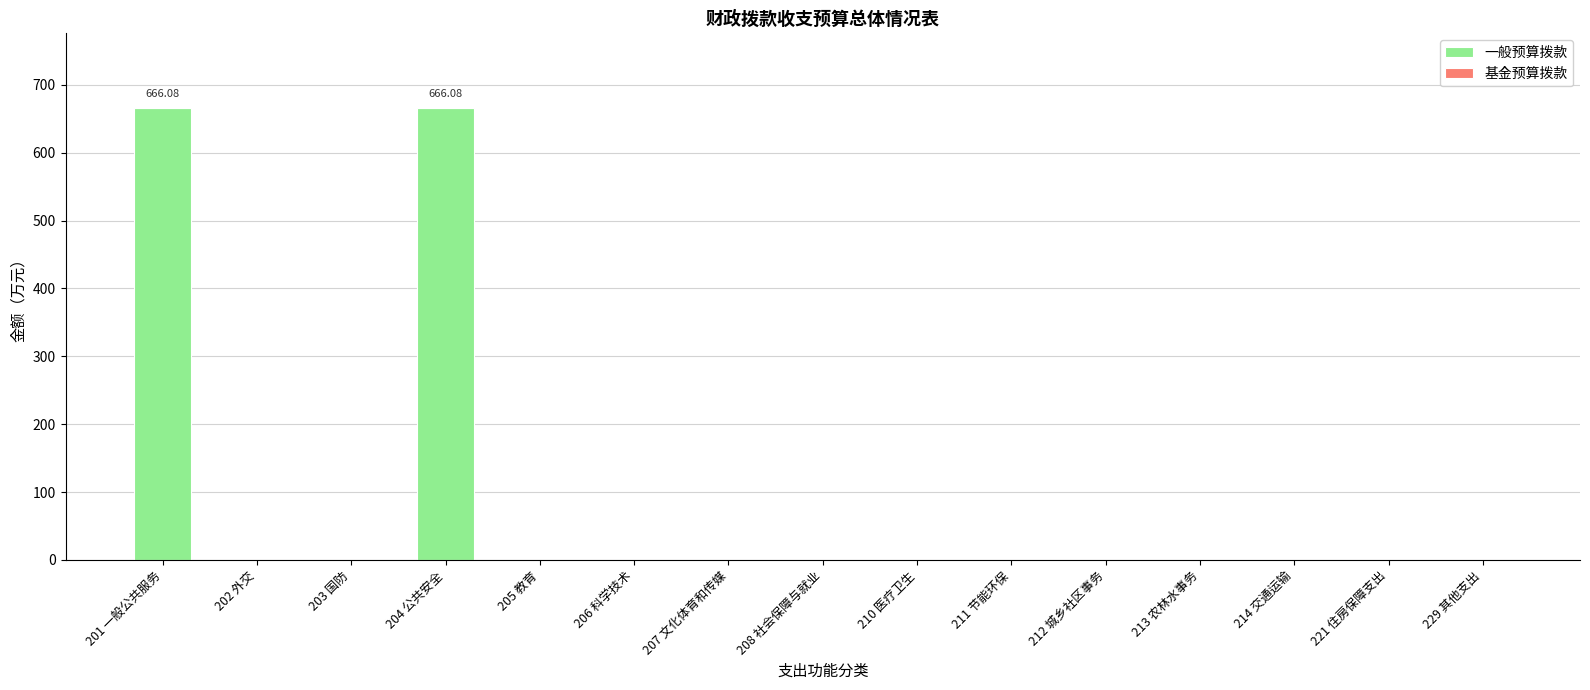

What is the change in value from 203 国防 to 204 公共安全?

+666.1